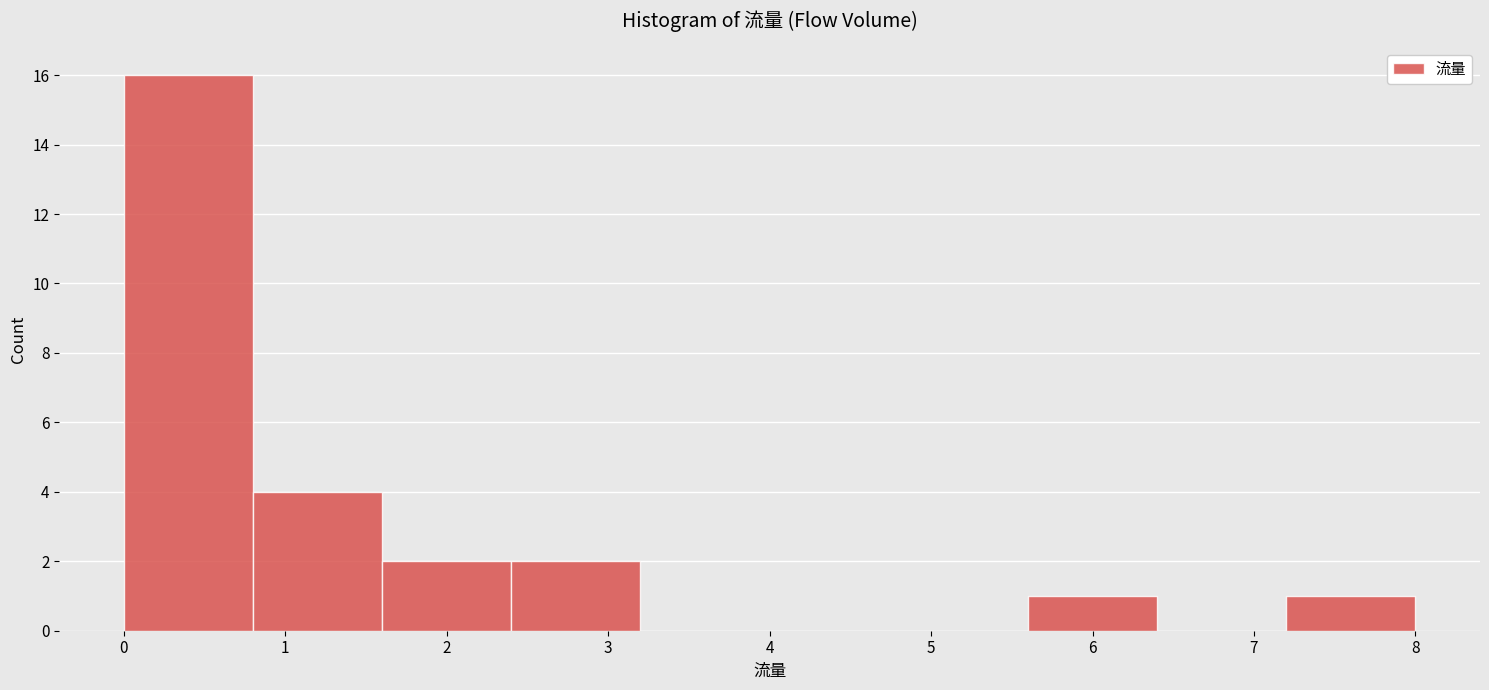

Over which range of the x-axis is the bar tallest?

0.0 to 0.8